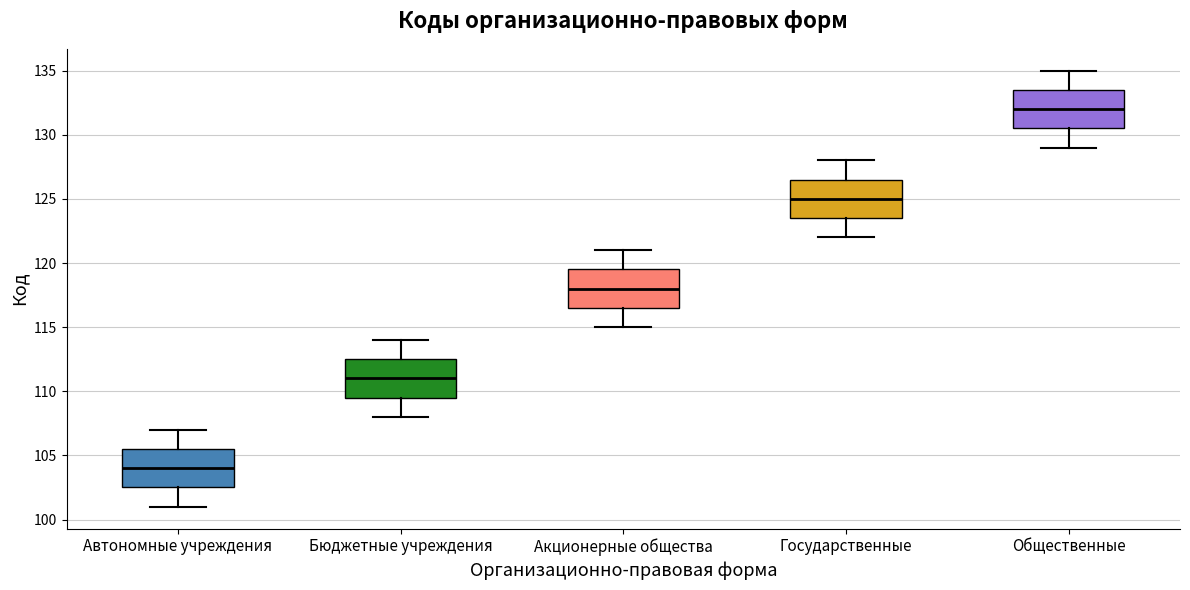

Which box has the lowest median line?

Автономные учреждения